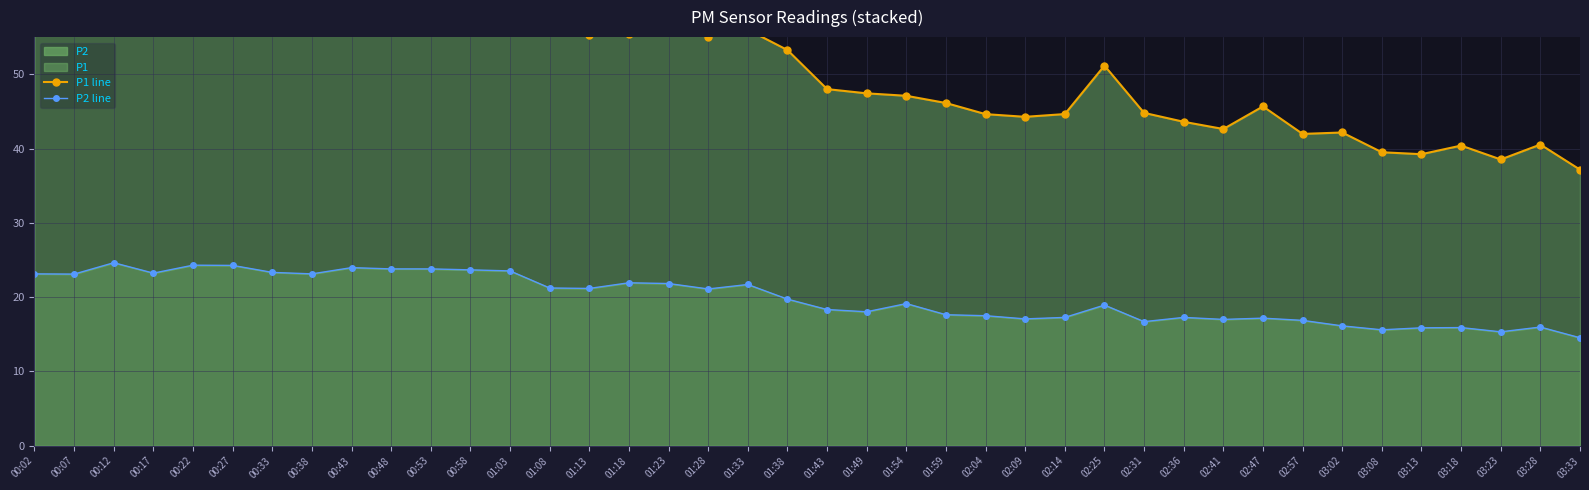

What is the value of the P1 line point at the 27th from the left?

44.6